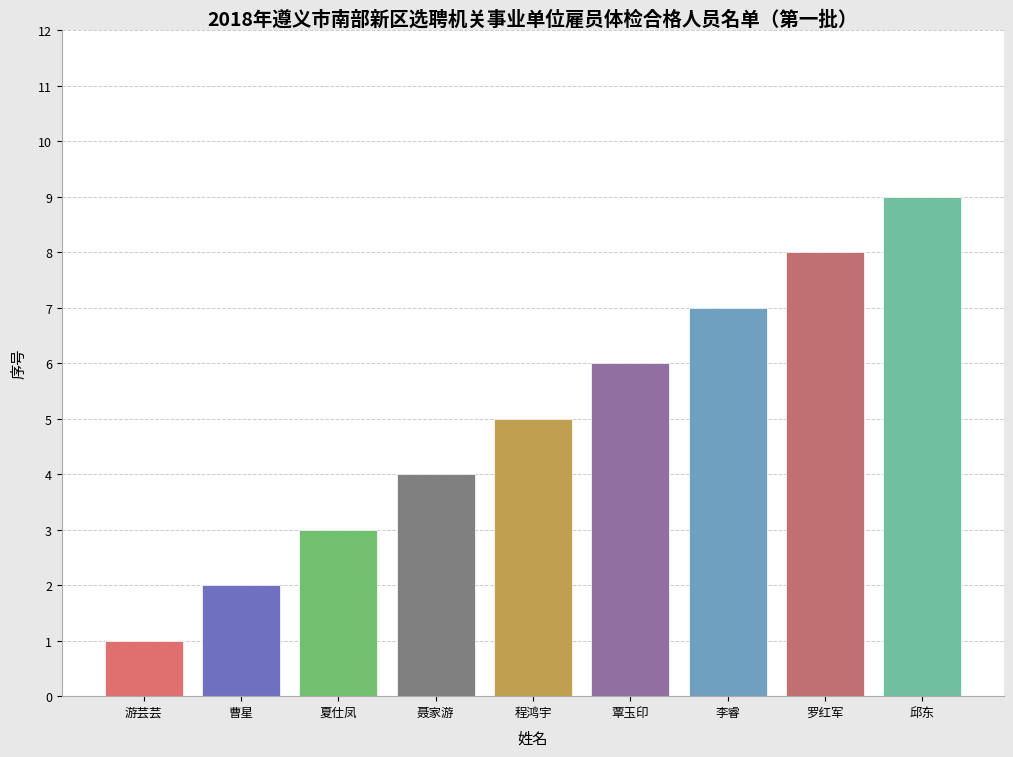

Does the chart contain stacked bars?

No